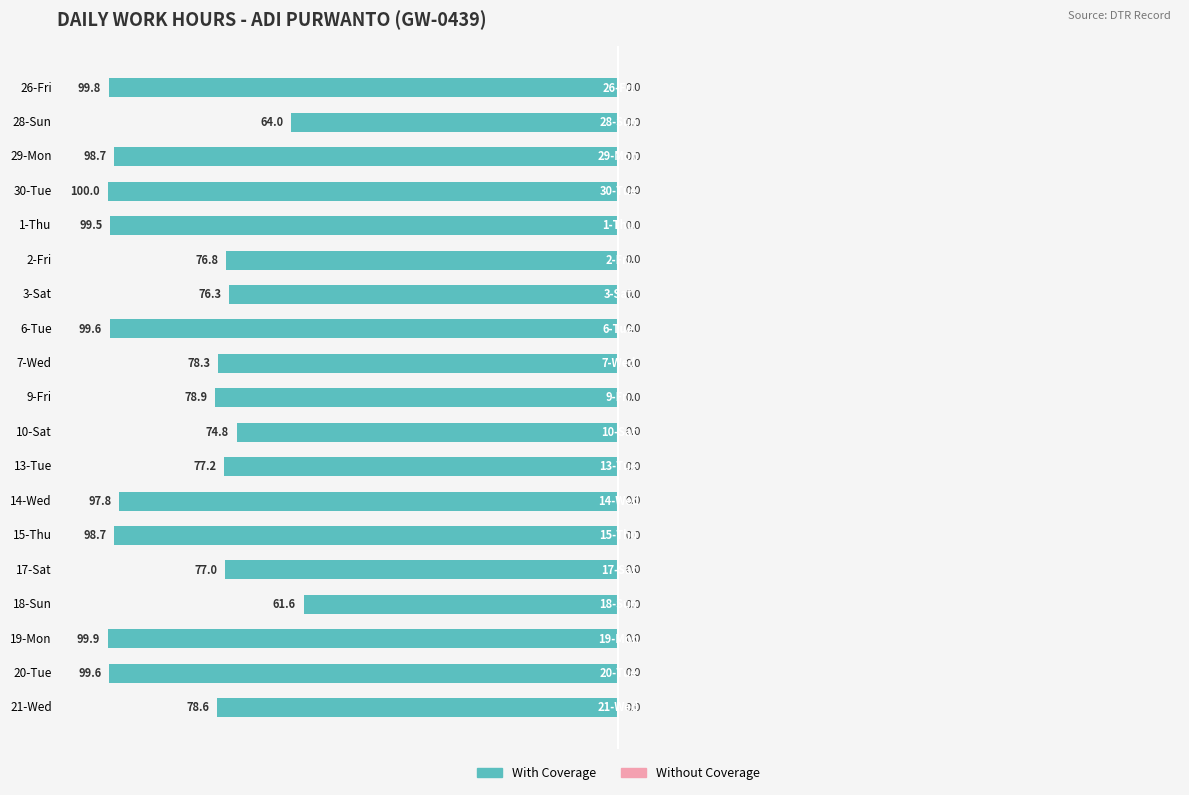

How many bars are there in total?

19